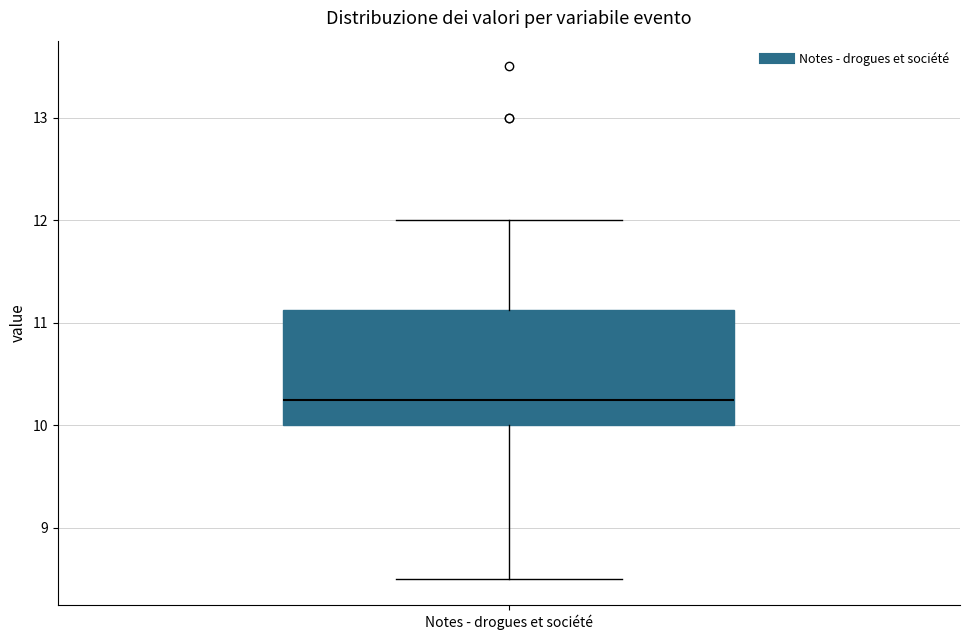

Transcribe this box plot: give where the median line is, the range the box spans, and where the two whiskers end, as read against the y-axis. The values are not printed on the chart, so give them approximately, as read against the axis.

median 10.3, box 10.0 to 11.1, whiskers 8.5 to 12.0